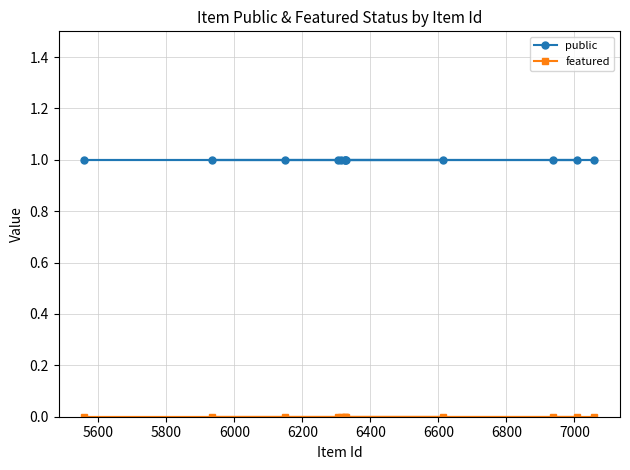

Does the chart display data point markers on the line(s)?

Yes